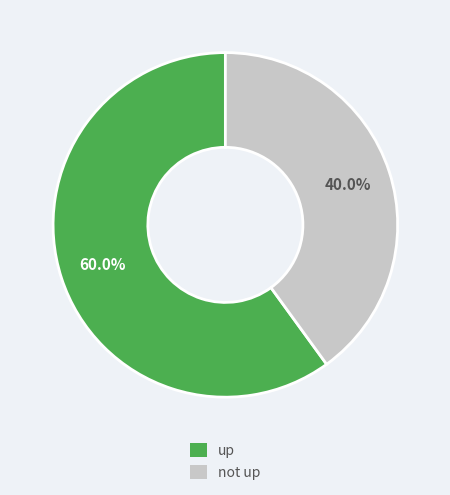

Is there a majority slice in this chart?

Yes